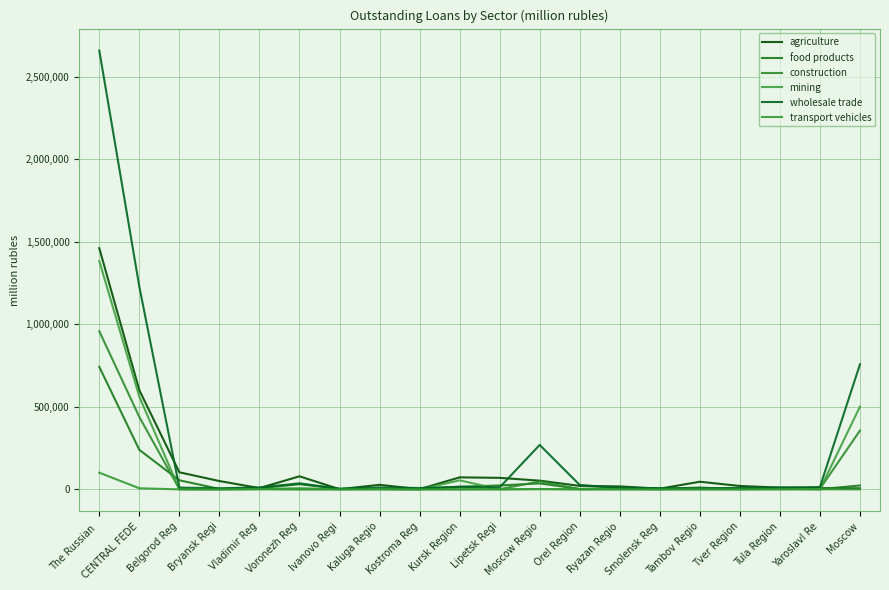

Reading left to right, what are all the values shown in this chart?

agriculture: The Russian =1460723	CENTRAL FEDE=600792	Belgorod Reg=103402	Bryansk Regi=50517	Vladimir Reg=7692	Voronezh Reg=79200	Ivanovo Regi=1204	Kaluga Regio=27582	Kostroma Reg=1277	Kursk Region=72780	Lipetsk Regi=69902	Moscow Regio=52777	Orel Region=21077	Ryazan Regio=17969	Smolensk Reg=4387	Tambov Regio=46262	Tver Region=20655	Tula Region=10572	Yaroslavl Re=7373	Moscow=6163
food products: The Russian =742096	CENTRAL FEDE=239382	Belgorod Reg=55038	Bryansk Regi=2779	Vladimir Reg=6531	Voronezh Reg=31223	Ivanovo Regi=3174	Kaluga Regio=2259	Kostroma Reg=1258	Kursk Region=16490	Lipetsk Regi=23655	Moscow Regio=36229	Orel Region=2563	Ryazan Regio=10033	Smolensk Reg=3835	Tambov Regio=10893	Tver Region=1110	Tula Region=7526	Yaroslavl Re=1022	Moscow=23763
construction: The Russian =957896	CENTRAL FEDE=438616	Belgorod Reg=1572	Bryansk Regi=824	Vladimir Reg=2156	Voronezh Reg=6658	Ivanovo Regi=960	Kaluga Regio=1494	Kostroma Reg=285	Kursk Region=399	Lipetsk Regi=1322	Moscow Regio=48344	Orel Region=1057	Ryazan Regio=3600	Smolensk Reg=799	Tambov Regio=4905	Tver Region=2256	Tula Region=2122	Yaroslavl Re=3583	Moscow=356278
mining: The Russian =1383073	CENTRAL FEDE=561330	Belgorod Reg=324	Bryansk Regi=0	Vladimir Reg=134	Voronezh Reg=352	Ivanovo Regi=2	Kaluga Regio=571	Kostroma Reg=7	Kursk Region=54796	Lipetsk Regi=33	Moscow Regio=1792	Orel Region=1	Ryazan Regio=0	Smolensk Reg=0	Tambov Regio=0	Tver Region=16	Tula Region=1665	Yaroslavl Re=67	Moscow=501571
wholesale trade: The Russian =2658175	CENTRAL FEDE=1227642	Belgorod Reg=10695	Bryansk Regi=6803	Vladimir Reg=11697	Voronezh Reg=36525	Ivanovo Regi=3820	Kaluga Regio=11696	Kostroma Reg=8514	Kursk Region=15169	Lipetsk Regi=12456	Moscow Regio=269261	Orel Region=26574	Ryazan Regio=9260	Smolensk Reg=7111	Tambov Regio=5396	Tver Region=9248	Tula Region=11274	Yaroslavl Re=14299	Moscow=757843
transport vehicles: The Russian =100907	CENTRAL FEDE=6735	Belgorod Reg=0	Bryansk Regi=73	Vladimir Reg=2482	Voronezh Reg=0	Ivanovo Regi=375	Kaluga Regio=992	Kostroma Reg=0	Kursk Region=0	Lipetsk Regi=0	Moscow Regio=1705	Orel Region=460	Ryazan Regio=54	Smolensk Reg=0	Tambov Regio=0	Tver Region=0	Tula Region=0	Yaroslavl Re=527	Moscow=68